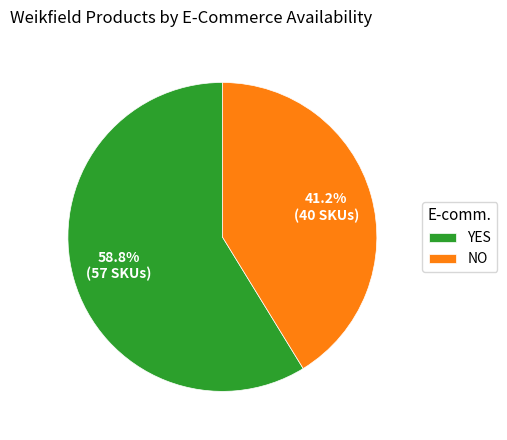

What is the ratio of the value at YES to the value at NO?

1.4